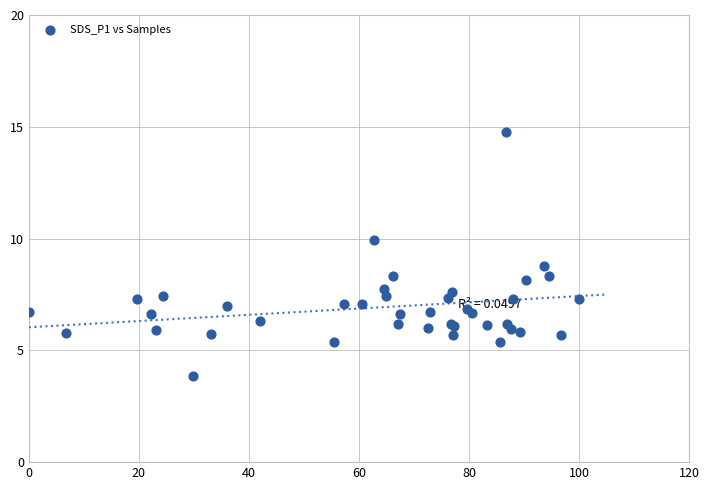

What Y value in the scatter plot is closest to 9?

8.8